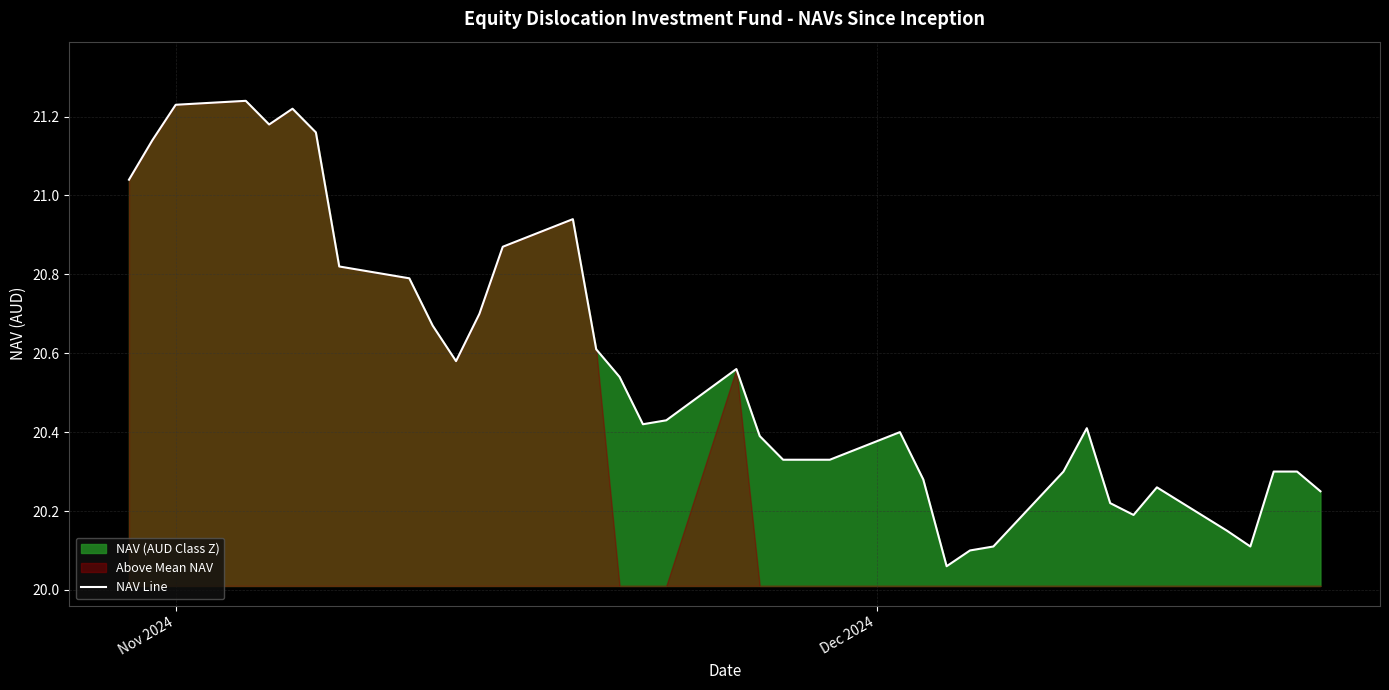

How many interior local valleys (lower than both neighbors) does the data have?

6